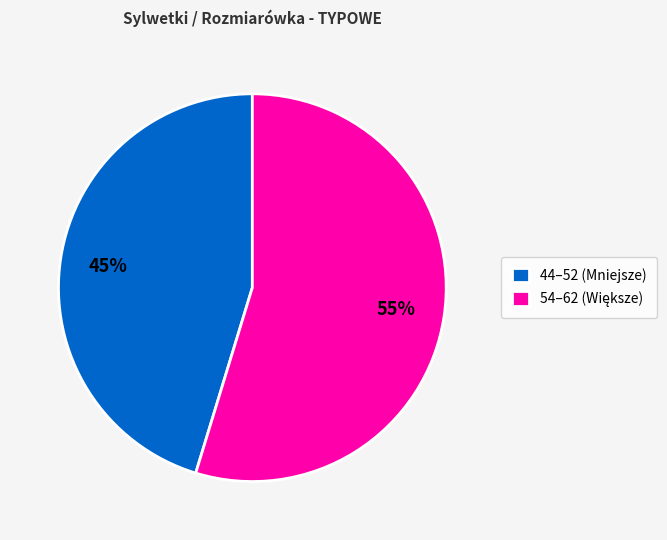

Is it true that 44–52 (Mniejsze) is 45% of the pie?

True